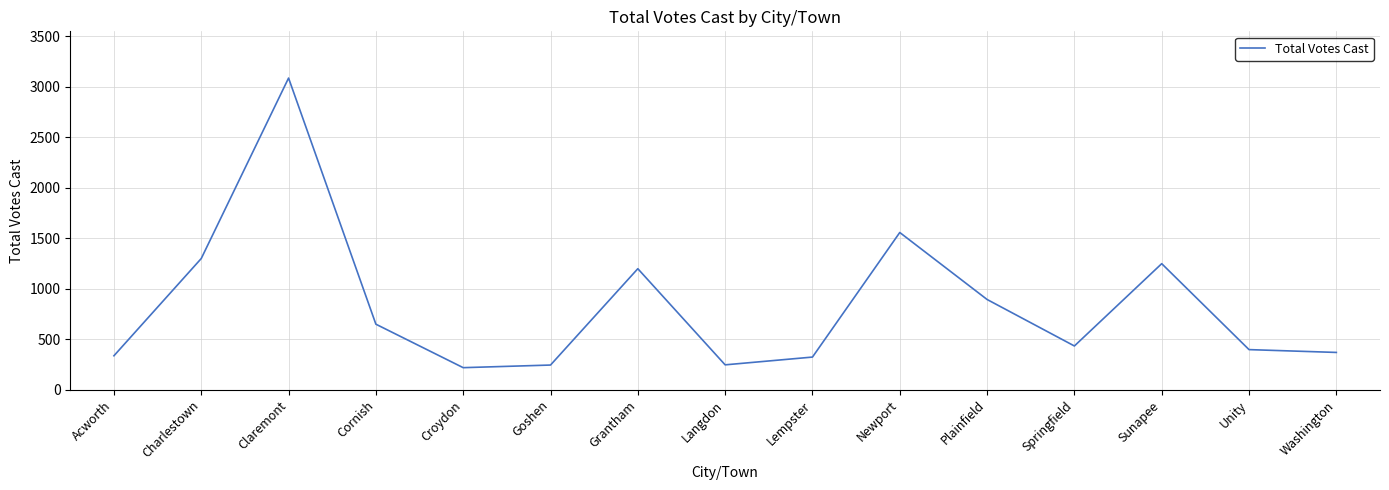

What is the approximate value at Claremont?

3088